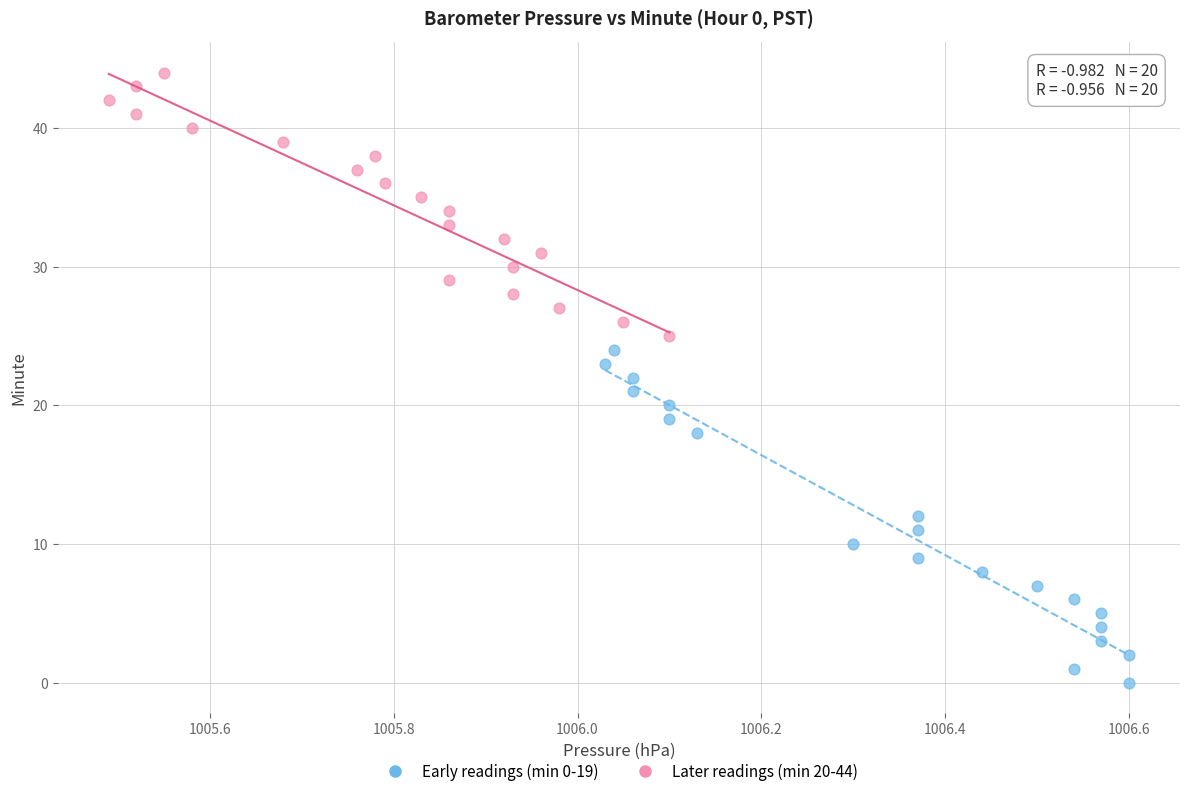

What are all the series names shown in the legend?

Early readings (min 0-19), Later readings (min 20-44)